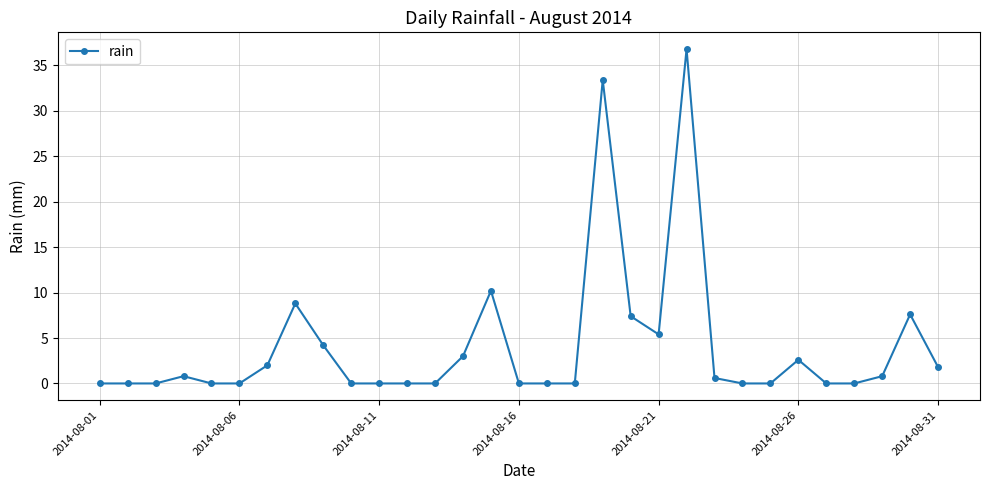

What is the value of the 20th point from the left?

7.4